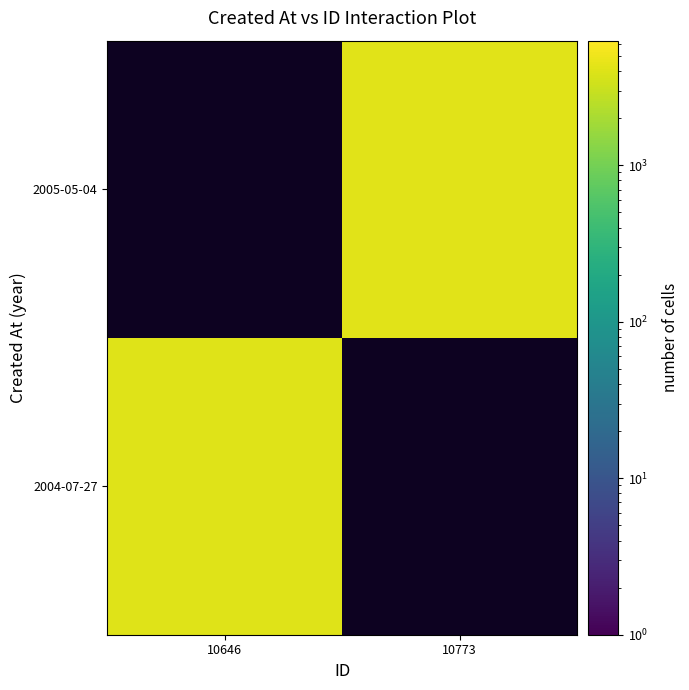

Rank the series by their maximum value, from highest to lowest.

2005-05-04, 2004-07-27